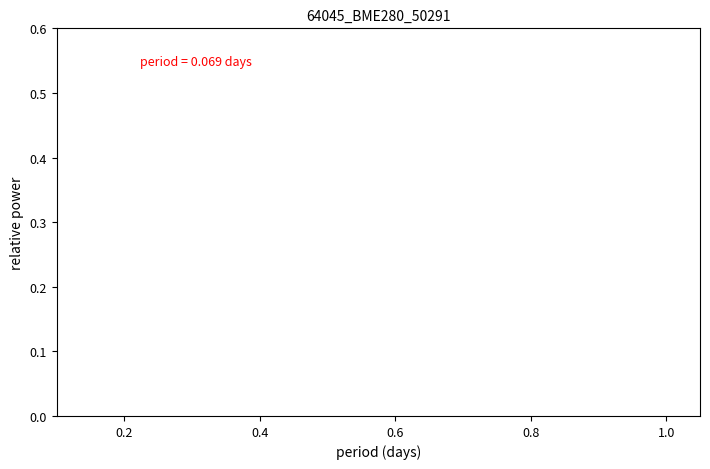

True or false: the data shows 0.0 at 11.

False